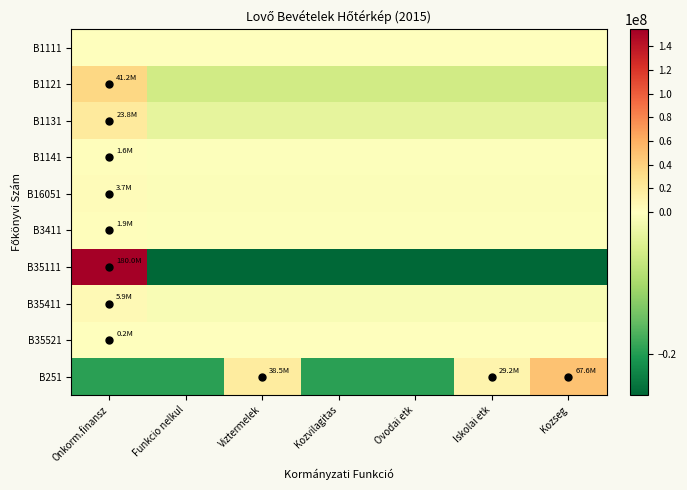

List the series in order of their peak value, highest first.

B35111, B251, B1121, B1131, B35411, B16051, B3411, B1141, B35521, B1111